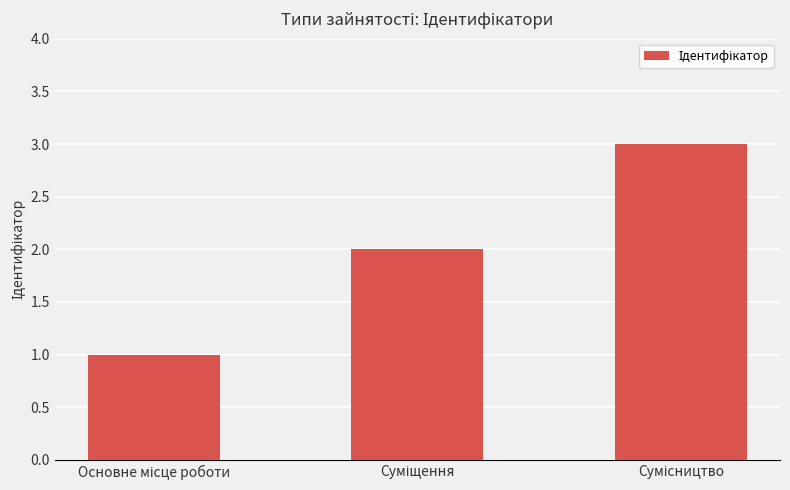

What is the maximum value shown in the chart?

3